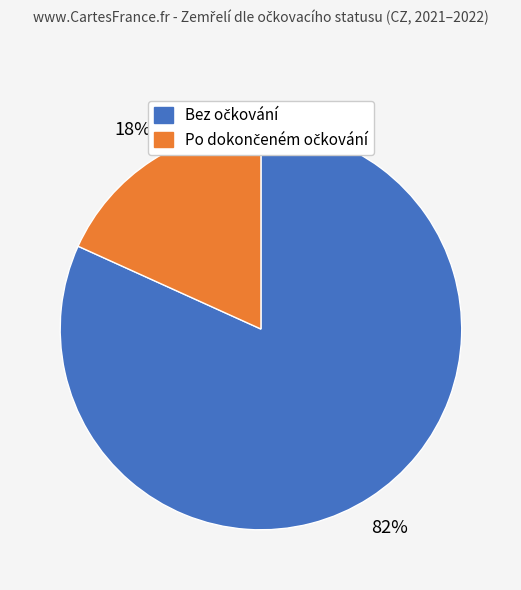

To the nearest percent, what is the difference between the largest and smallest slice percentages?

64%